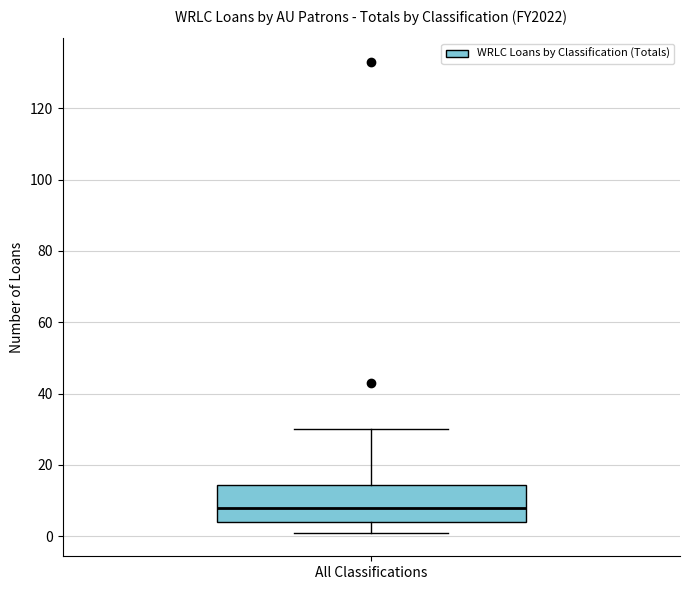

Read this box plot against the y-axis: the position of the median line, the range covered by the box, and the ends of both whiskers. The values are not printed on the chart, so give them approximately, as read against the axis.

median 8, box 4 to 14, whiskers 2 to 30